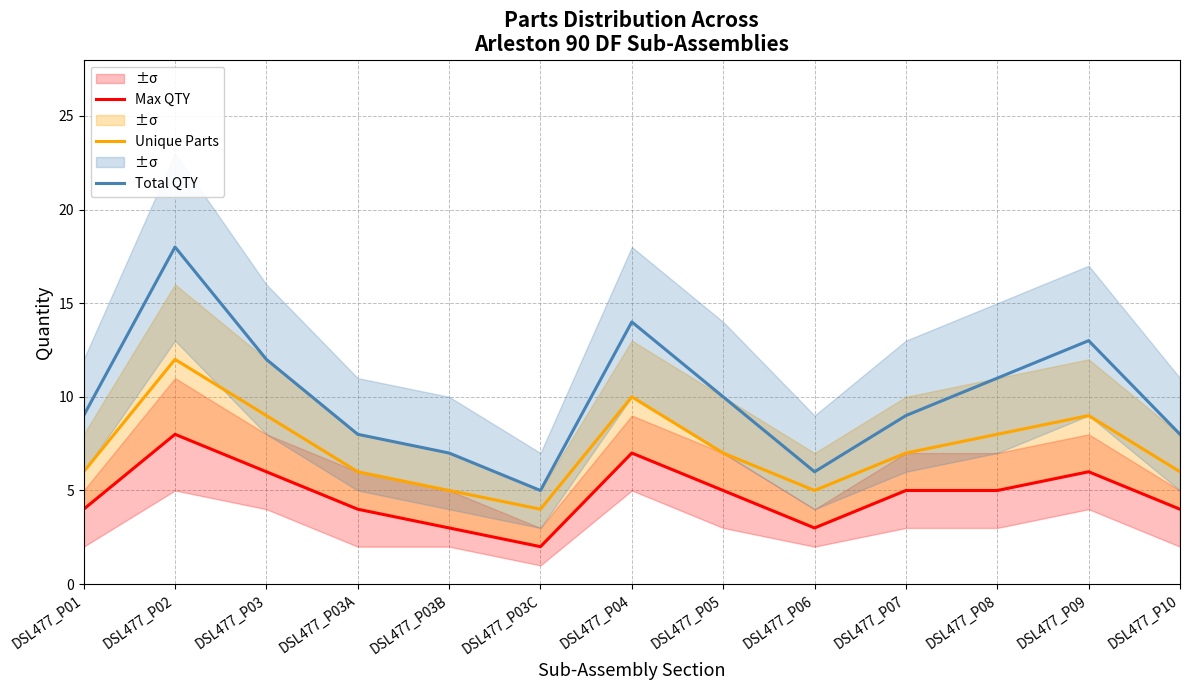

True or false: Max QTY and Unique Parts cross at least once.

False